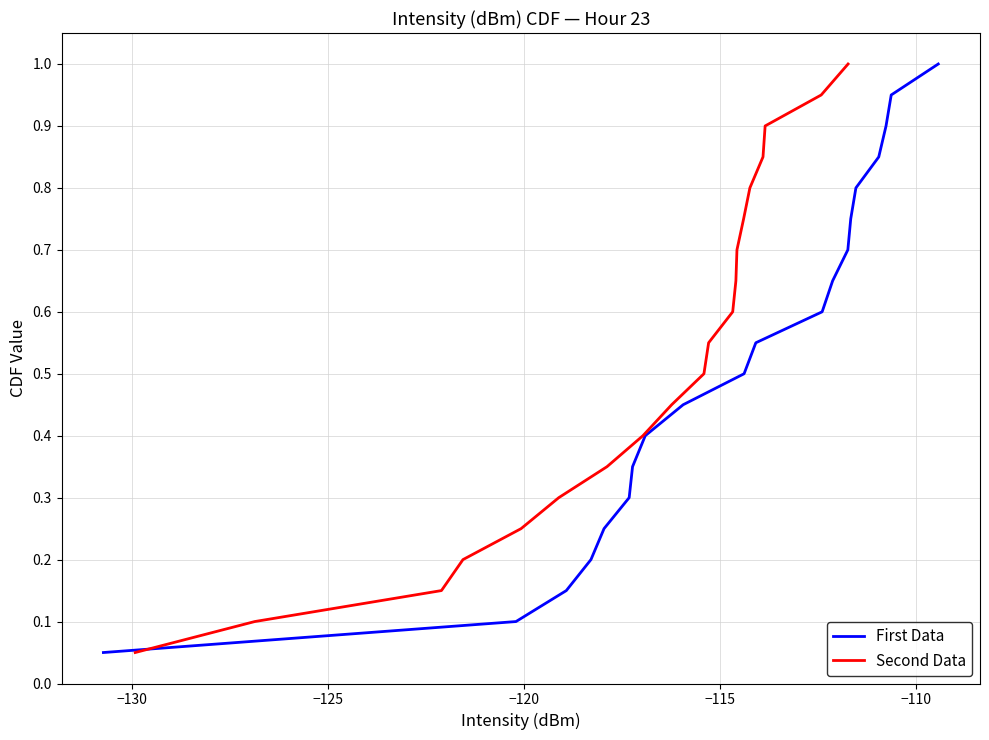

True or false: Second Data has more than 2 interior local peaks.

False